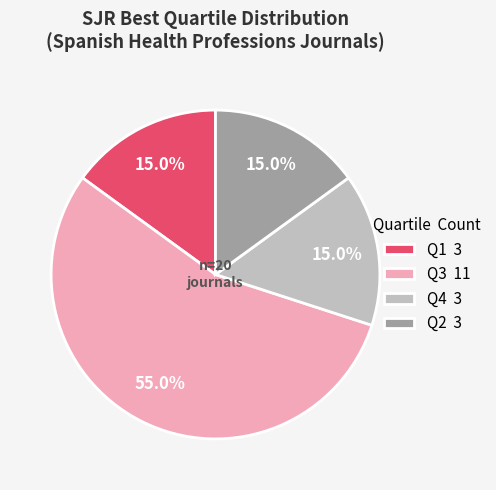

Combined, do Q3 and Q4 account for over 50%?

Yes